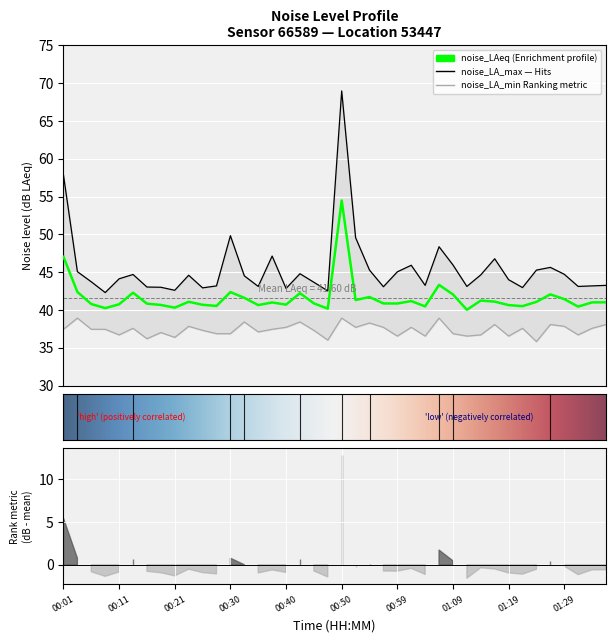

What is the total value across all series at 00:50?

162.4